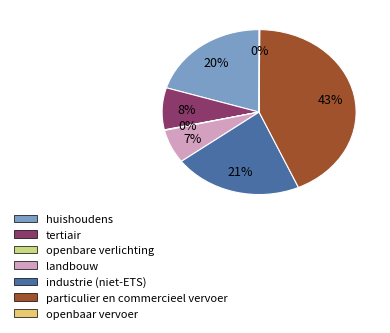

Is there a majority slice in this chart?

No